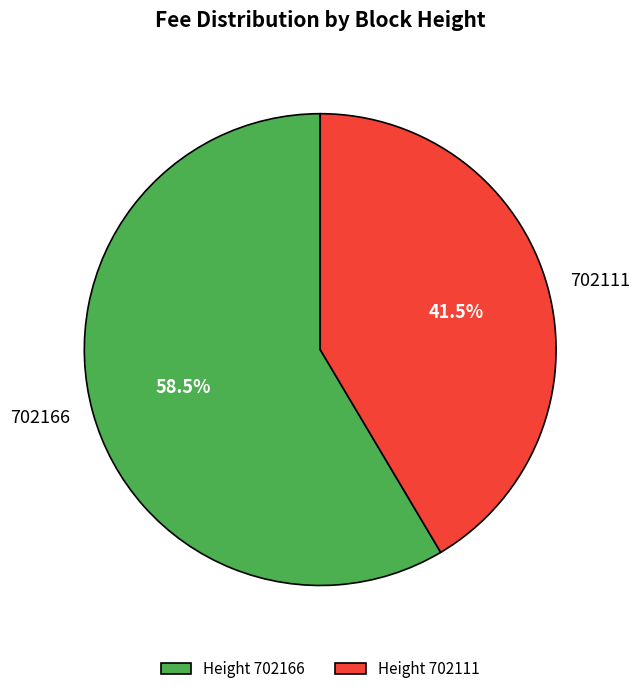

Is there a majority slice in this chart?

Yes